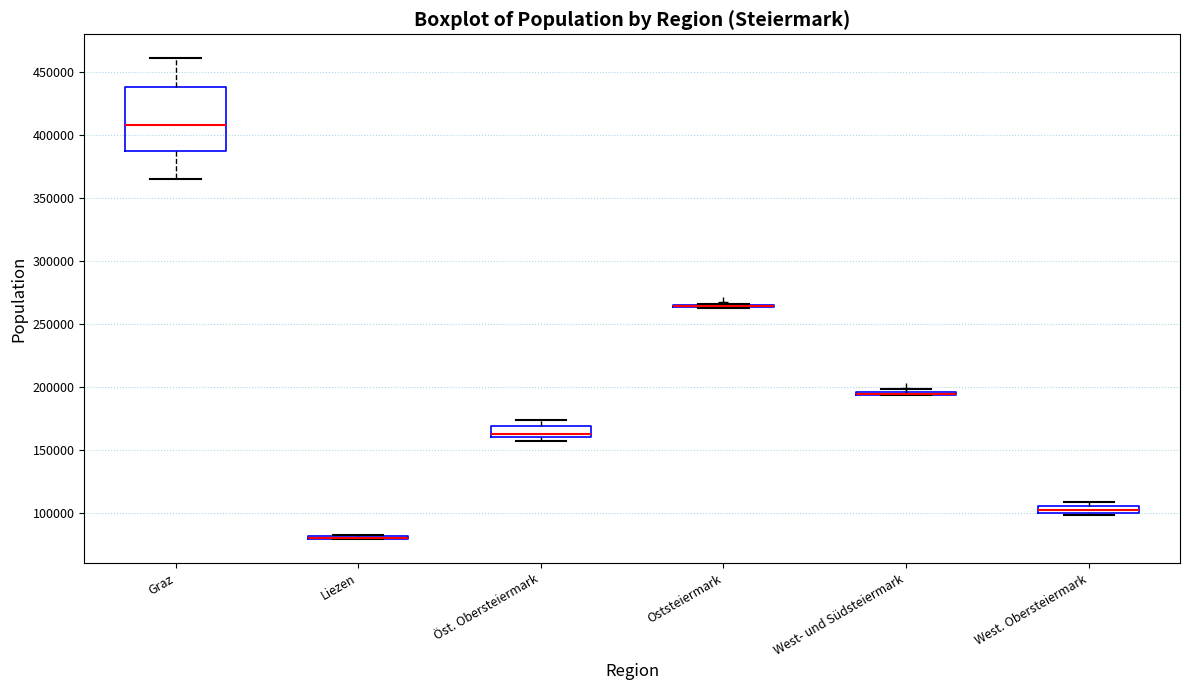

Comparing the boxes themselves (not the whiskers), which one is the tallest?

Graz